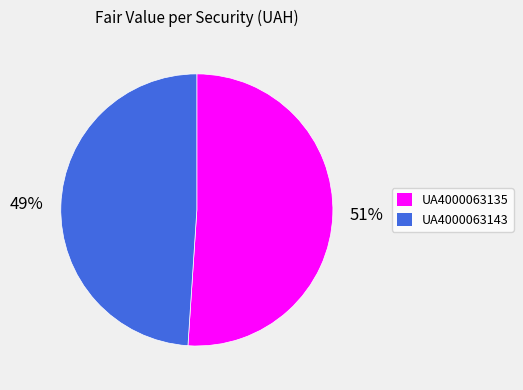

Is the sum of UA4000063143 and UA4000063135 greater than half?

Yes